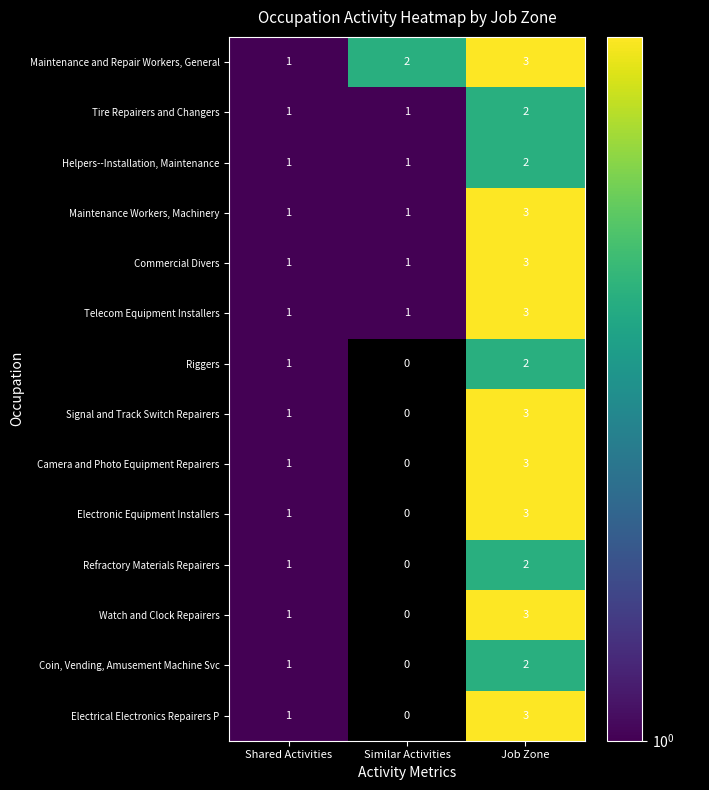

What is the difference between the maximum and minimum values in the Camera and Photo Equipment Repairers series?

3